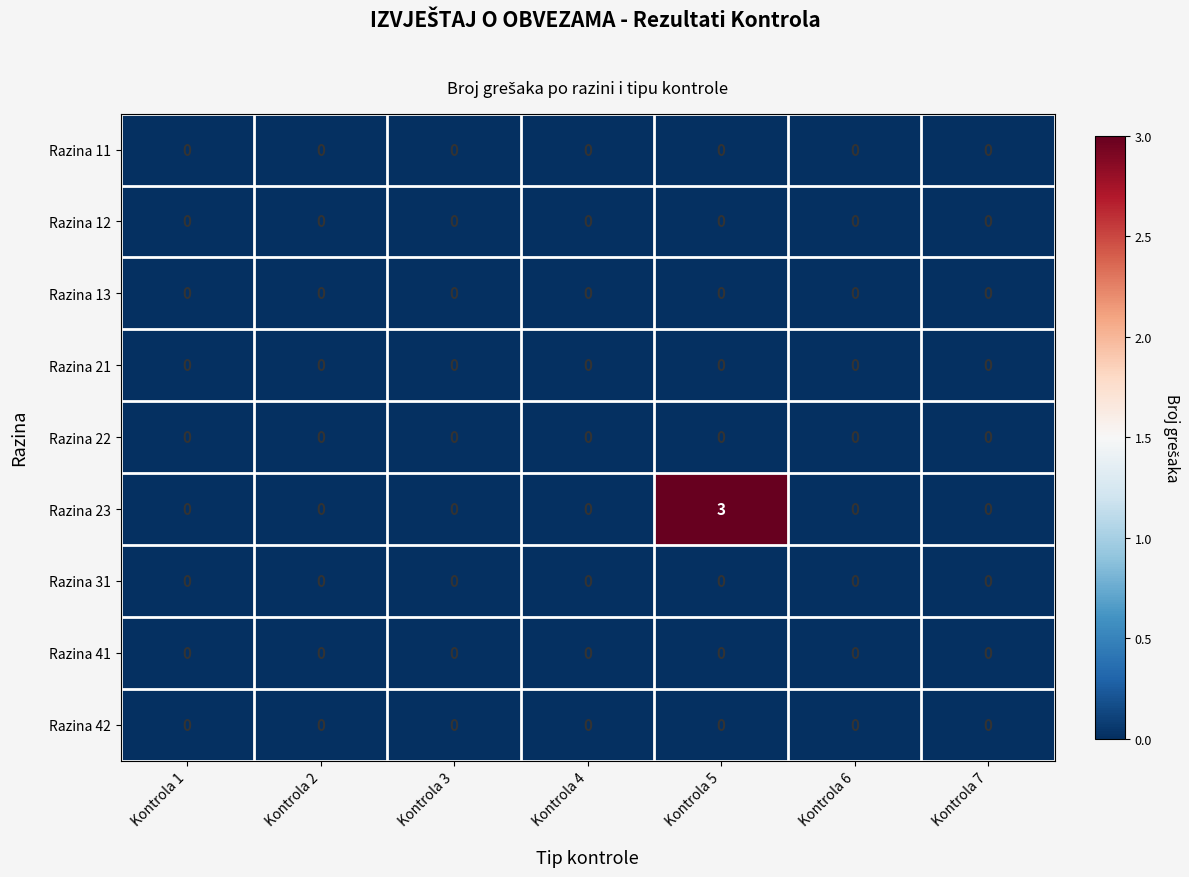

What is the total value across all series at Kontrola 5?

3